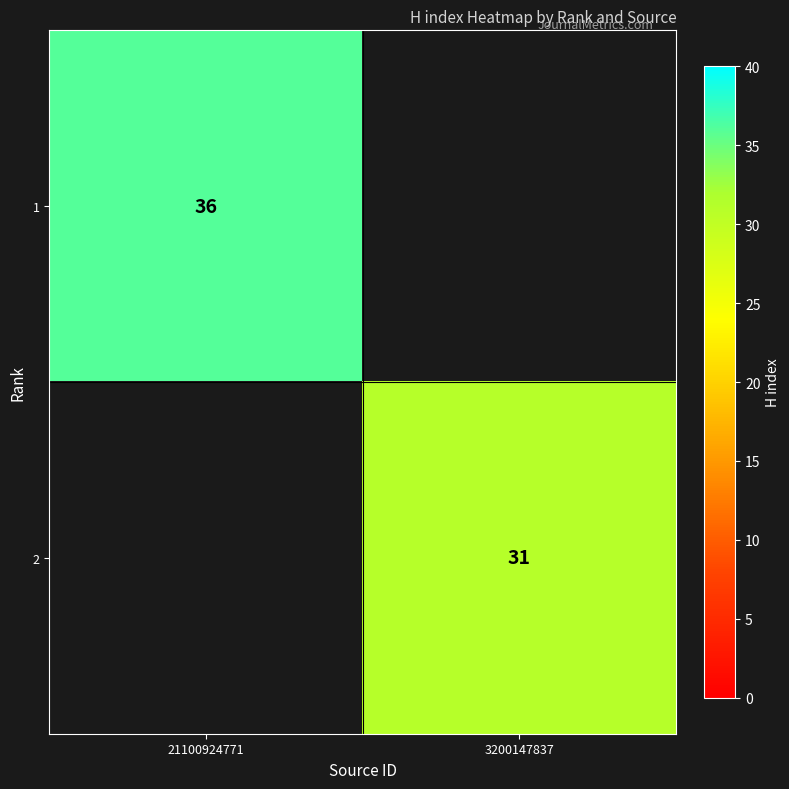

Is it true that 2 equals 12 at 3200147837?

False